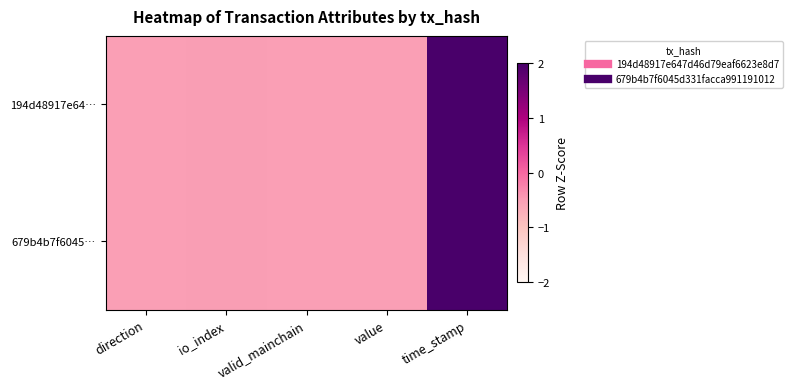

Reading left to right, transcribe all the data shown in this chart.

194d48917e64…: direction=-0.5	io_index=-0.5	valid_mainchain=-0.5	value=-0.5	time_stamp=2.0
679b4b7f6045…: direction=-0.5	io_index=-0.5	valid_mainchain=-0.5	value=-0.5	time_stamp=2.0